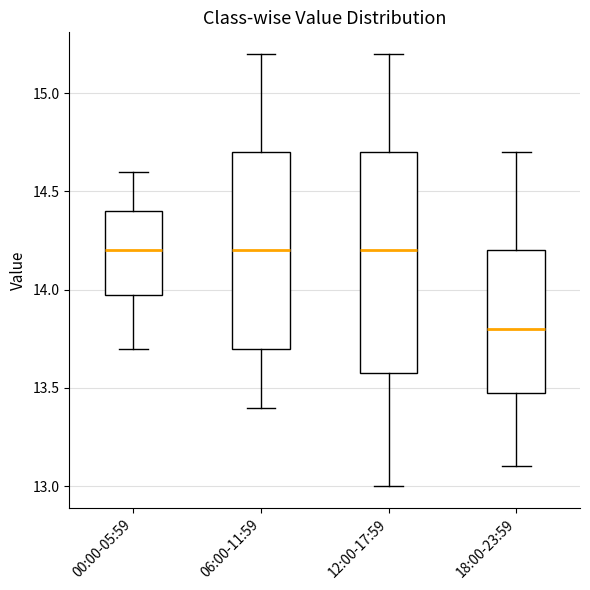

Where does the upper whisker of the box for 06:00-11:59 end on the y-axis? The values are not printed on the chart, so give them approximately, as read against the axis.

15.2